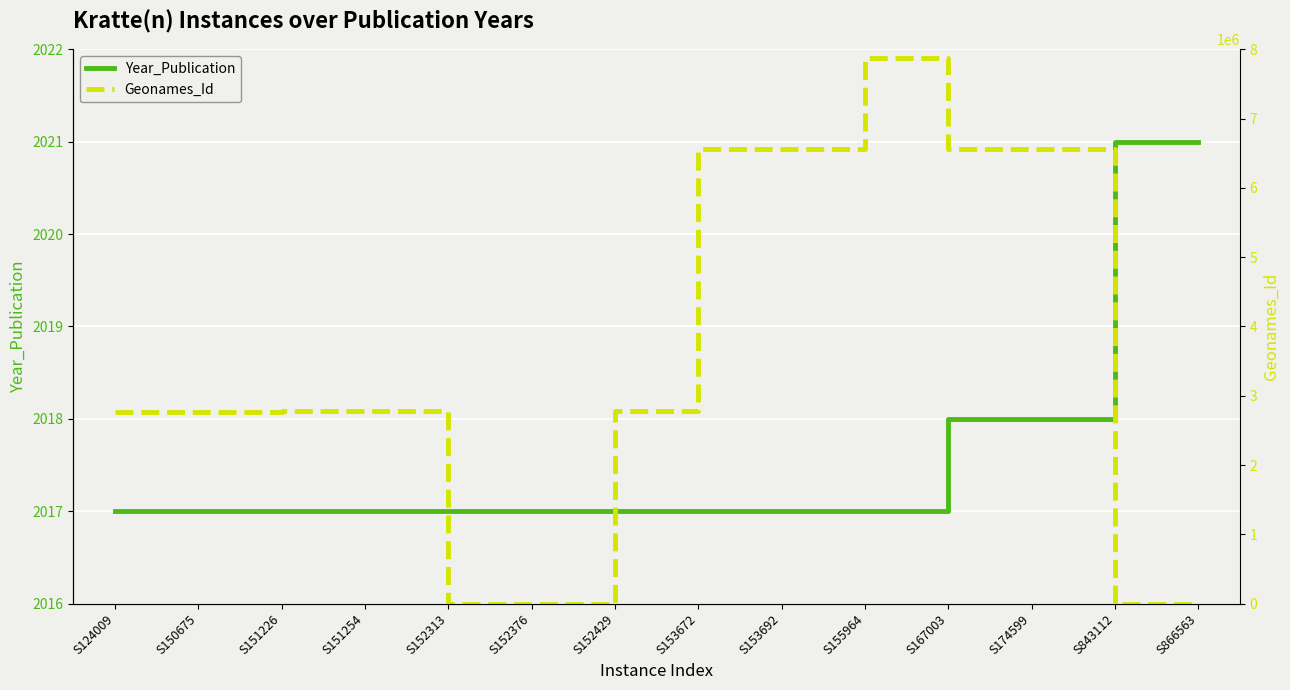

Reading left to right, list all the values displayed in this chart.

Year_Publication: S124009=2017	S150675=2017	S151226=2017	S151254=2017	S152313=2017	S152376=2017	S152429=2017	S153672=2017	S153692=2017	S155964=2017	S167003=2018	S174599=2018	S843112=2021	S866563=2021
Geonames_Id: S124009=2764882	S150675=2764882	S151226=2776154	S151254=2776154	S152313=0	S152376=0	S152429=2776154	S153672=6558227	S153692=6559206	S155964=7873738	S167003=6556443	S174599=6557305	S843112=0	S866563=0